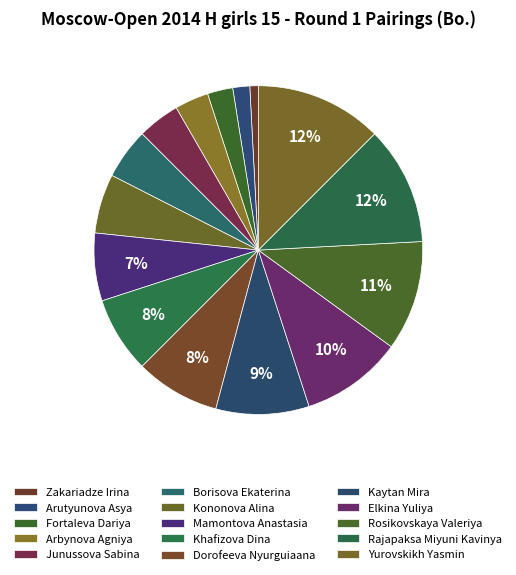

What is the largest slice in the pie chart?

Yurovskikh Yasmin